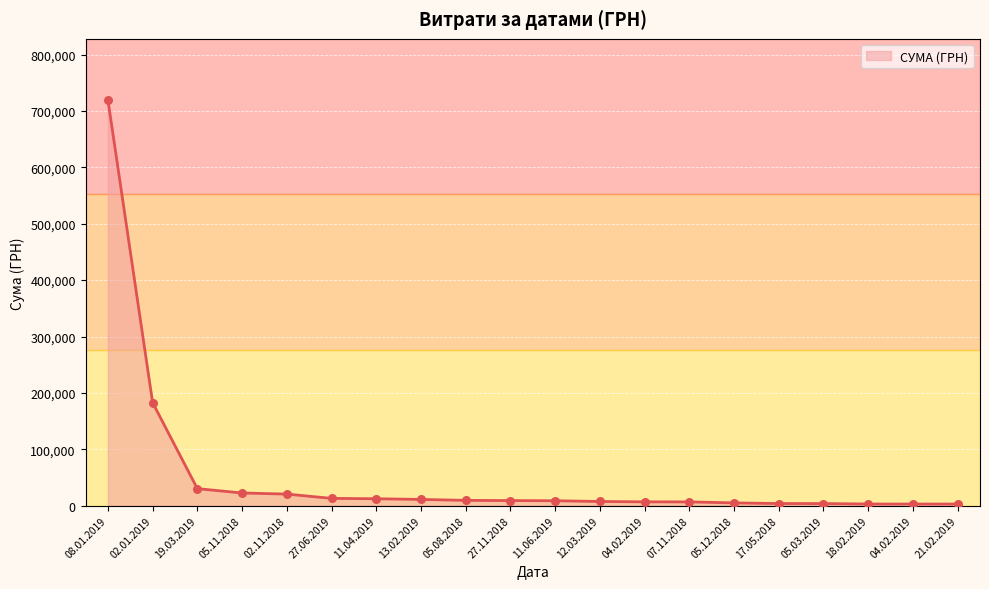

What is the change in value from 17.05.2018 to 18.02.2019?

-818.0